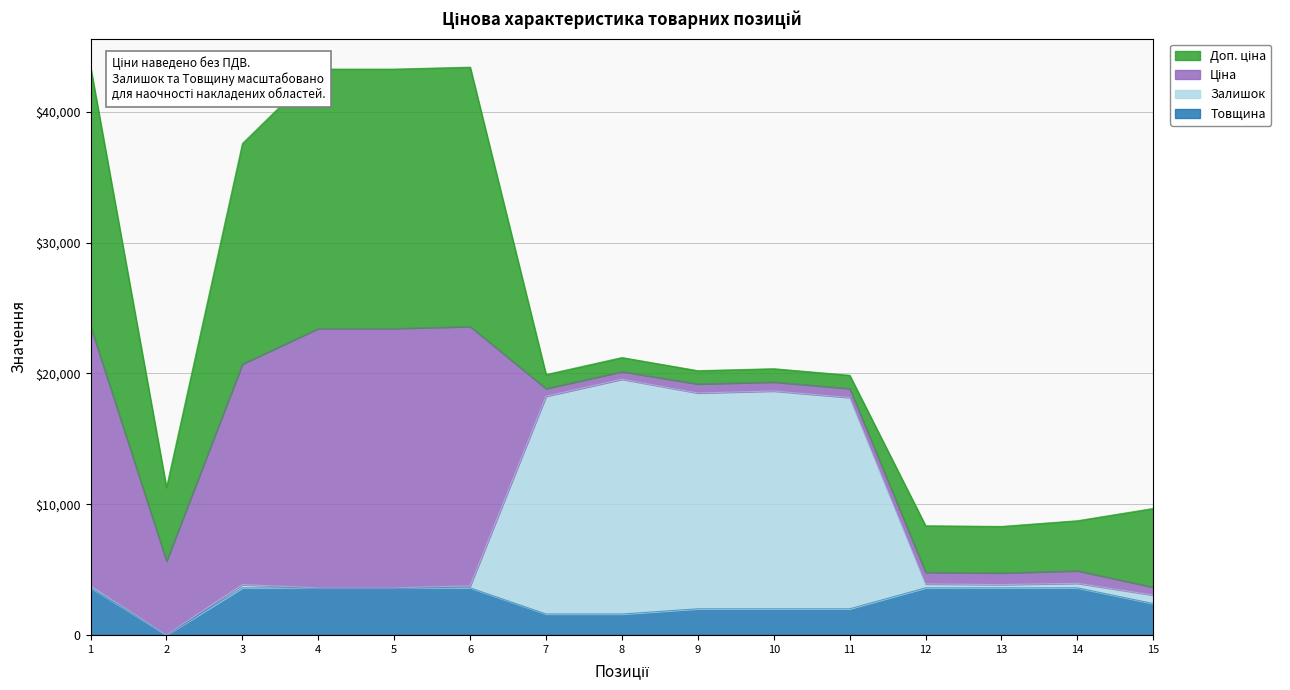

Does the chart have visible grid lines?

Yes